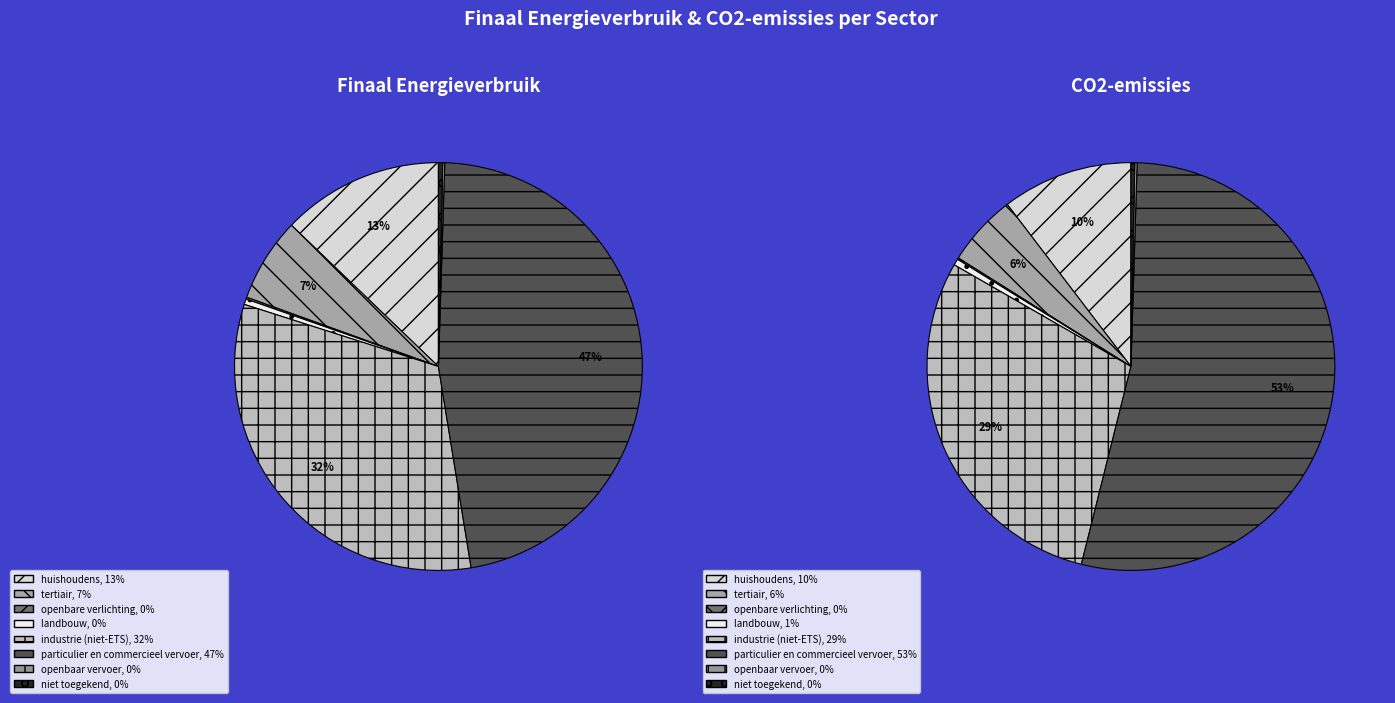

What is the smallest slice in the pie chart?

openbare verlichting